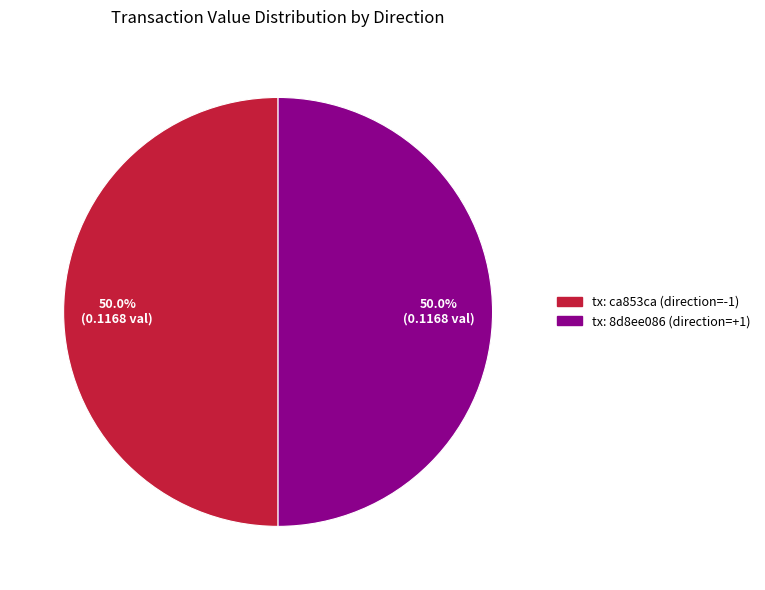

What is the ratio of the value at tx: ca853ca (direction=-1) to the value at tx: 8d8ee086 (direction=+1)?

1.0